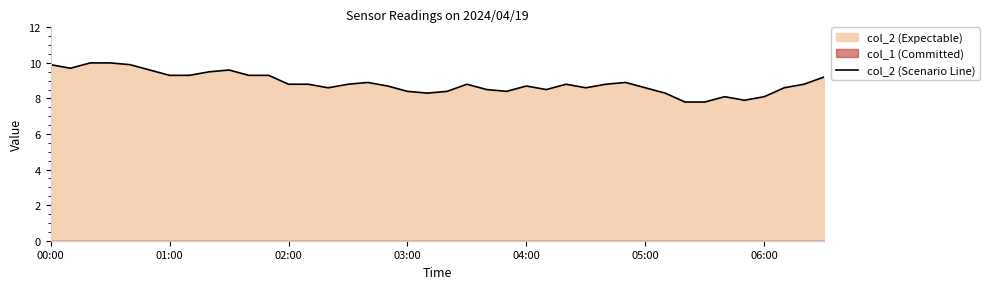

The value at 00:00 is 9.9. True or false?

True